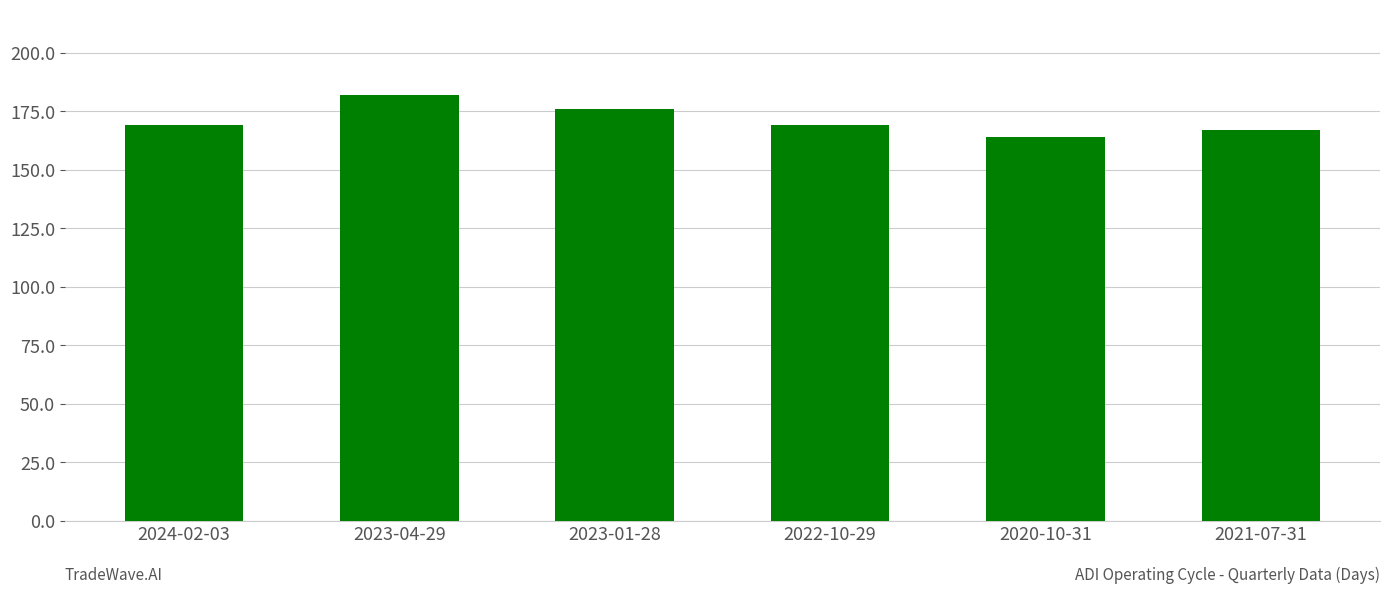

What is the label of the 2nd bar from the left?

2023-04-29